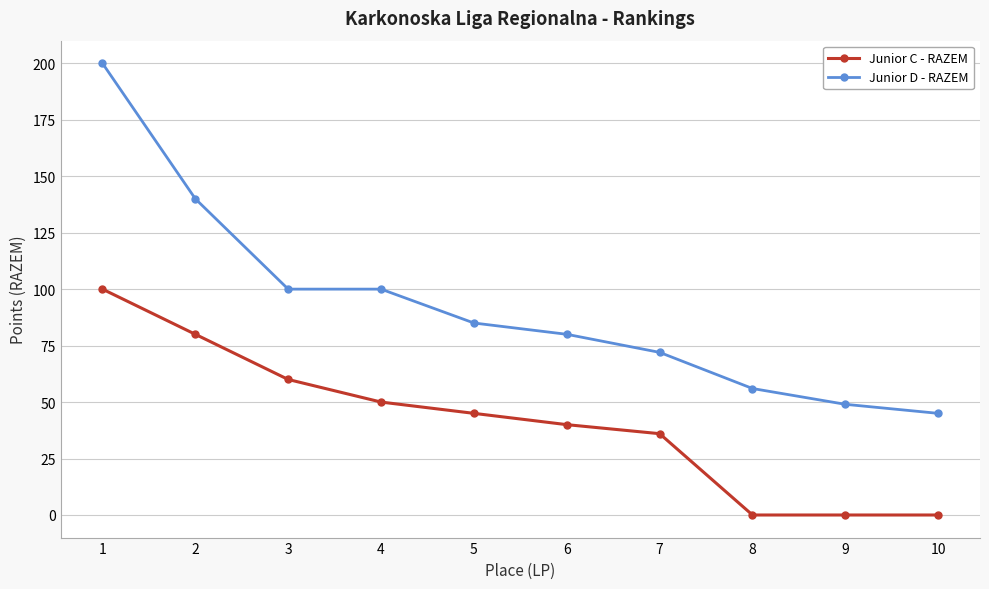

What is the highest value of the Junior D - RAZEM series?

200